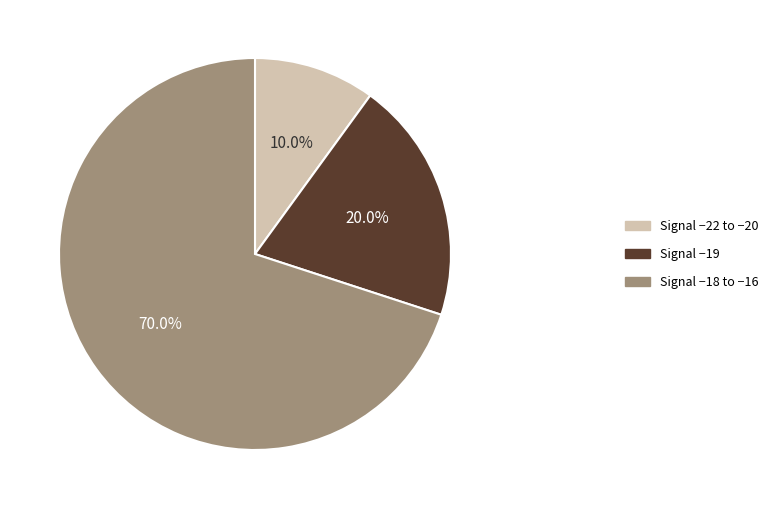

Is there any slice that represents more than half of the pie?

Yes